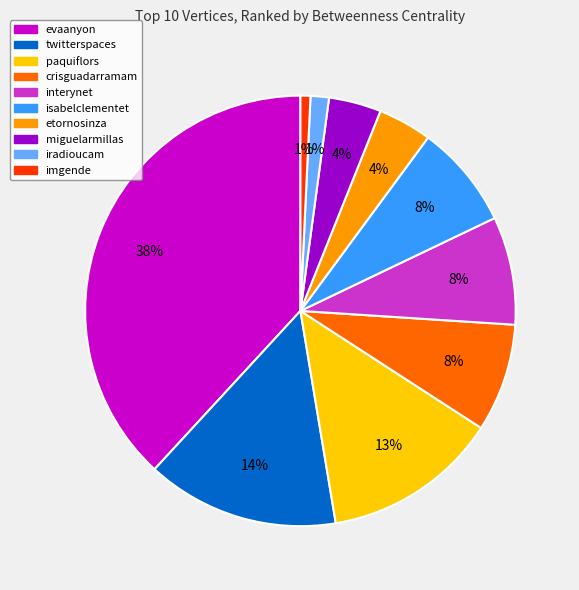

Is the sum of evaanyon and crisguadarramam greater than half?

No